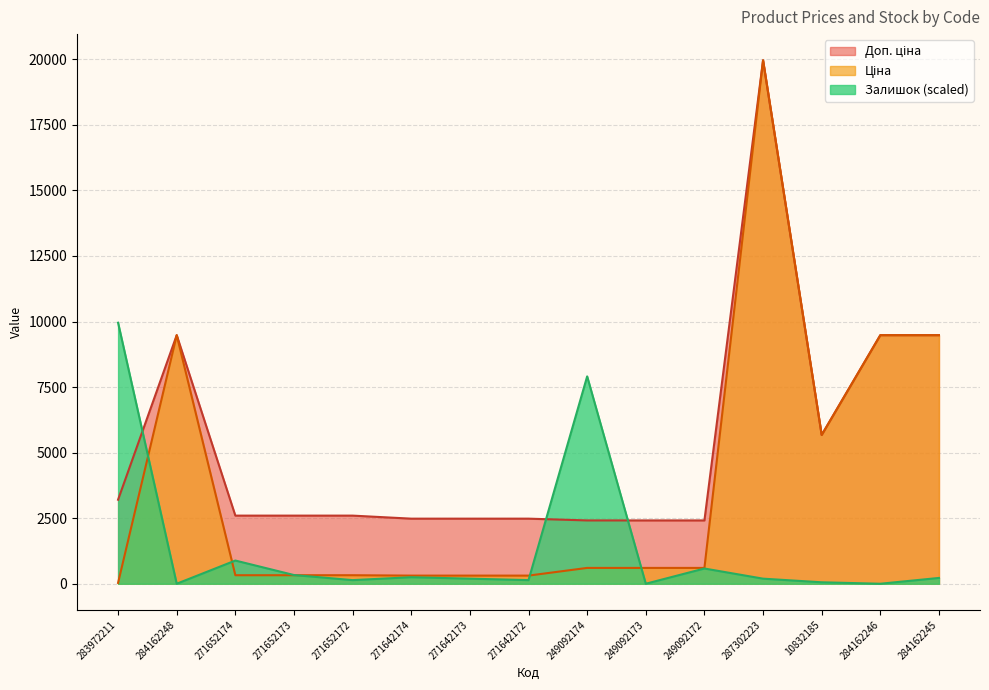

Reading left to right, extract all data points from this chart.

Ціна: 32.0	9480.1	324.8	324.8	324.8	310.3	310.3	310.3	603.7	603.7	603.7	19964.2	5673.8	9480.1	9480.1
Доп. ціна: 3205.0	9480.1	2598.3	2598.3	2598.3	2482.4	2482.4	2482.4	2414.8	2414.8	2414.8	19964.2	5673.8	9480.1	9480.1
Залишок: 9954.4	0.0	884.8	331.8	138.3	248.9	193.6	138.3	7908.2	0.0	580.7	193.6	55.3	0.0	221.2